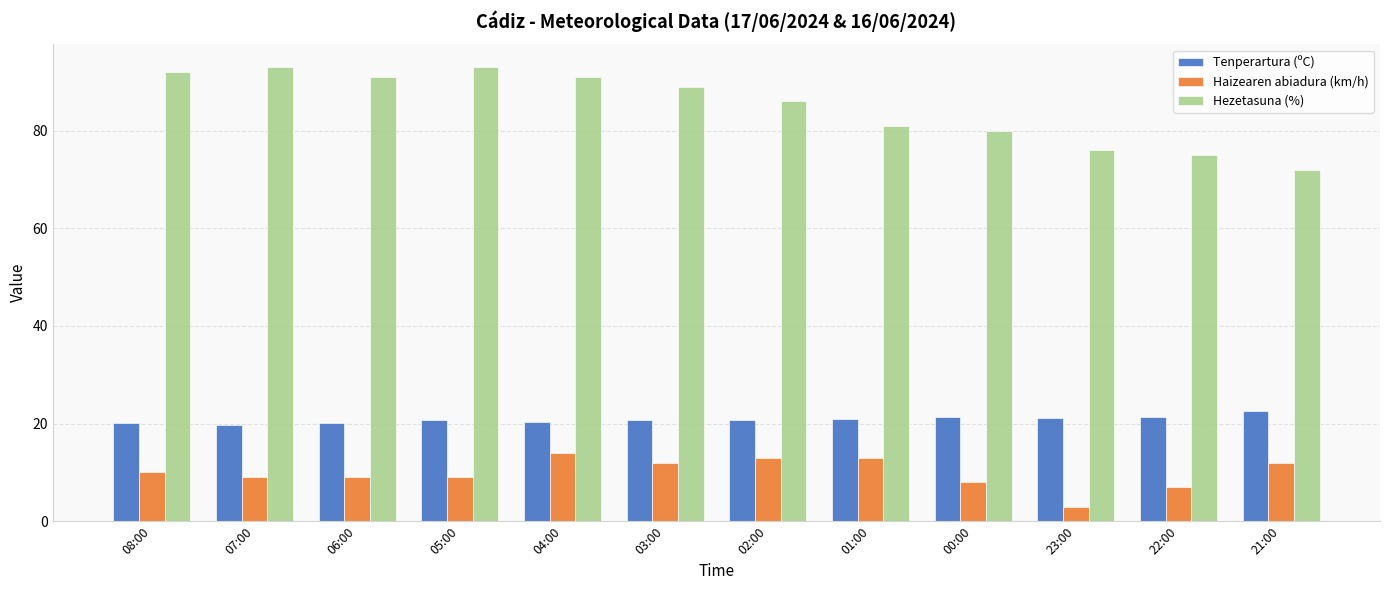

What is the approximate value of Tenperartura (ºC) at 03:00?

20.7